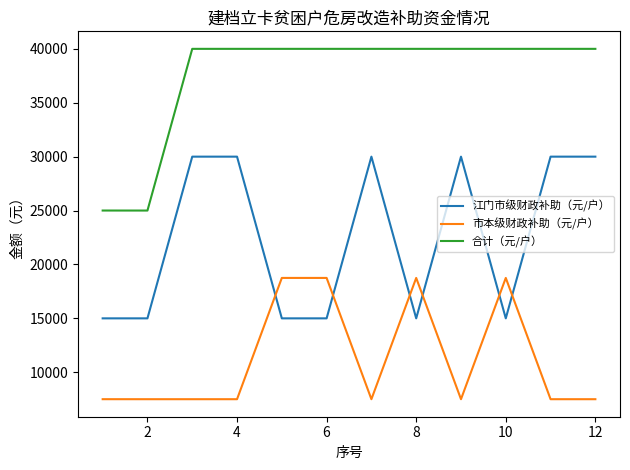

True or false: 江门市级财政补助（元/户） and 合计（元/户） intersect in this chart.

False